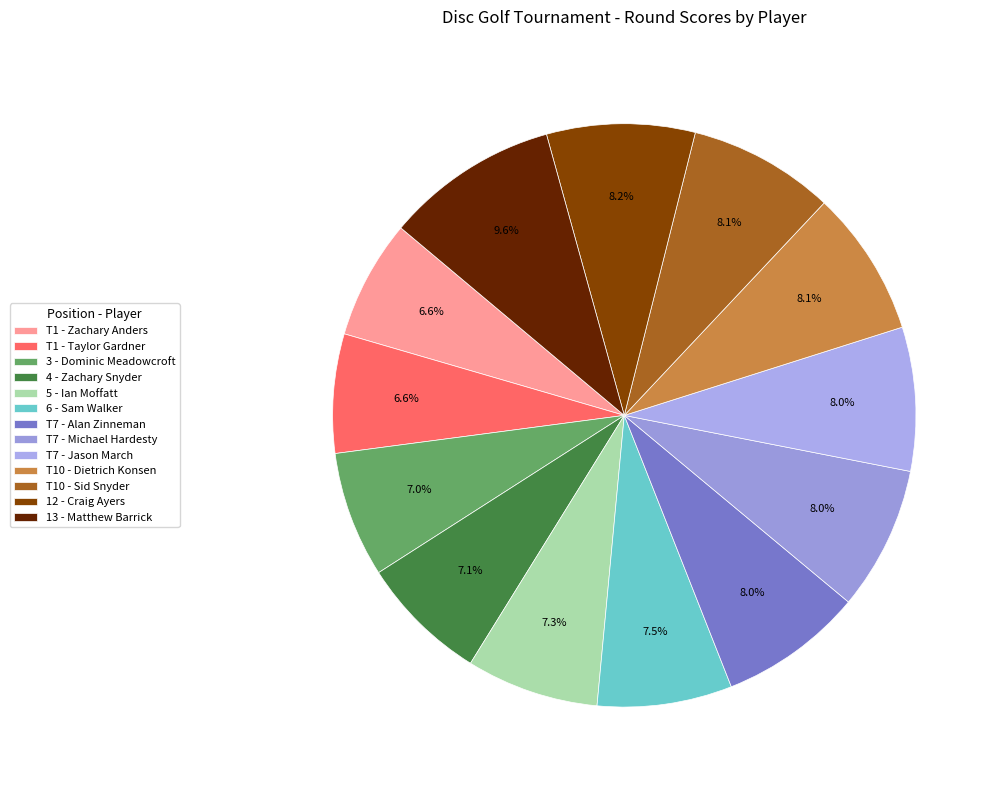

How many slices are in this pie chart?

13